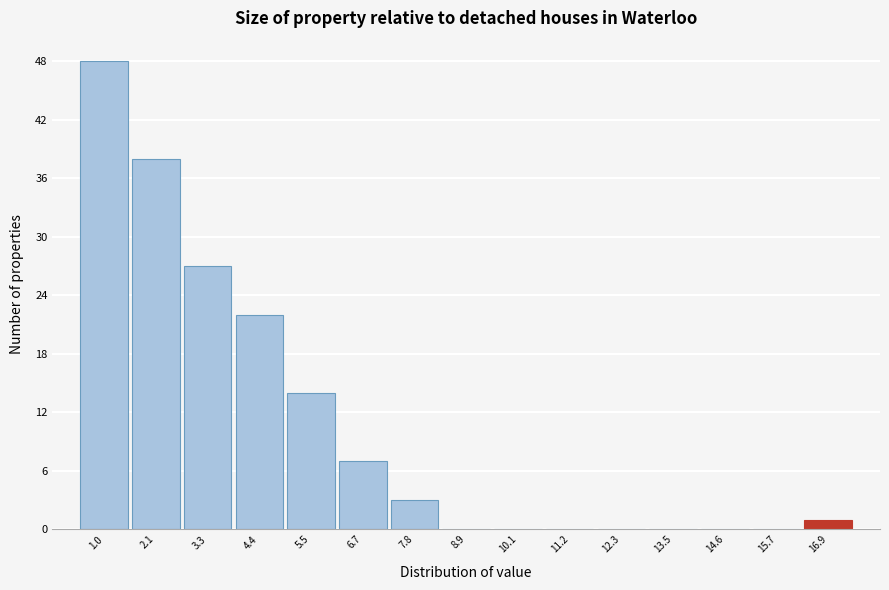

Reading right to left, what are all the values shown in this chart?

16.9=1	15.7=0	14.6=0	13.5=0	12.3=0	11.2=0	10.1=0	8.9=0	7.8=3	6.7=7	5.5=14	4.4=22	3.3=27	2.1=38	1.0=48